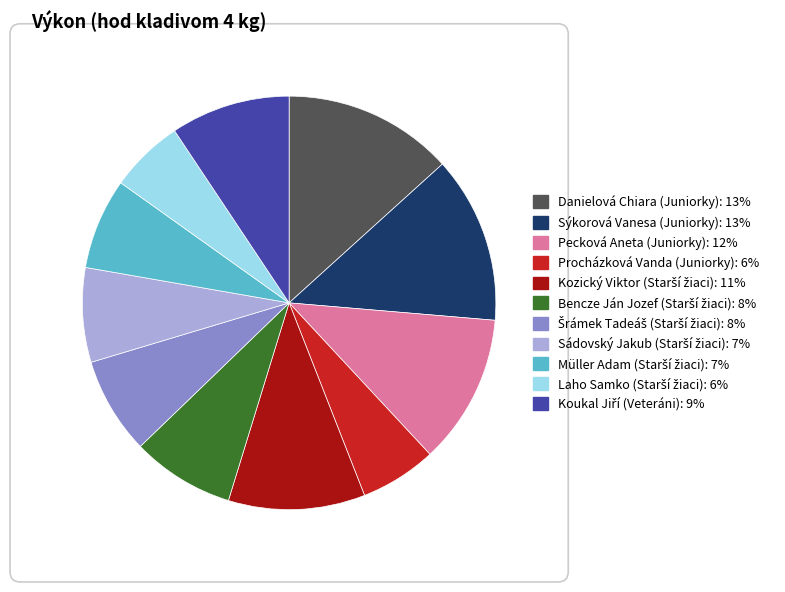

Is it true that Sýkorová Vanesa (Juniorky) is 27% of the pie?

False